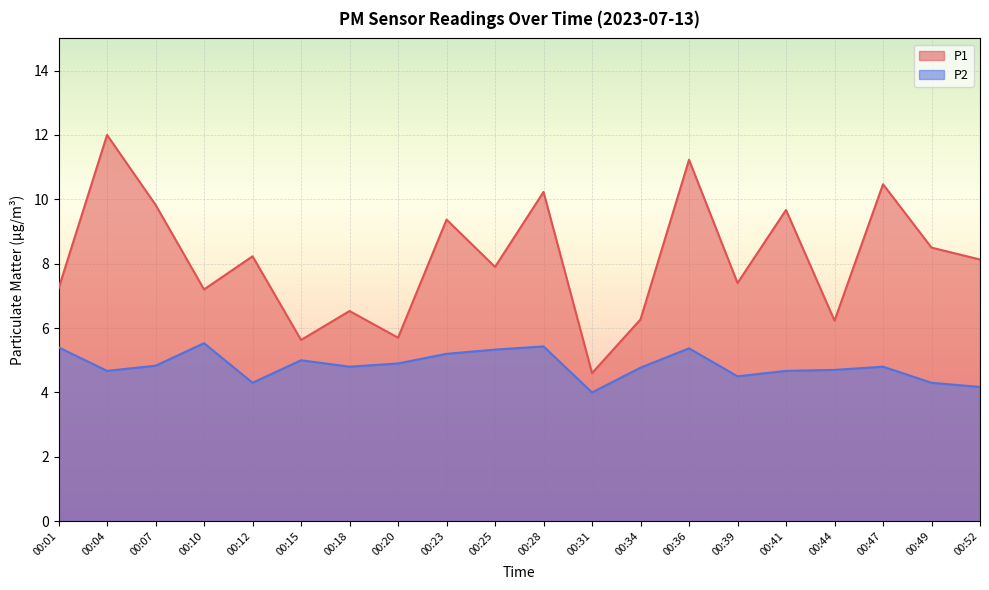

True or false: P2 has more than 0 points higher than both neighbors.

True